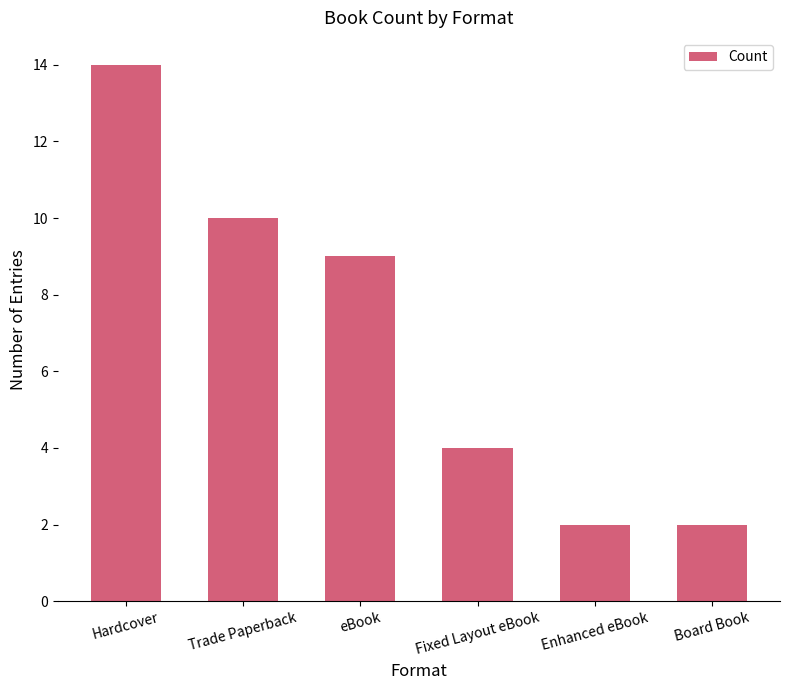

At which label is the value closest to 8?

eBook